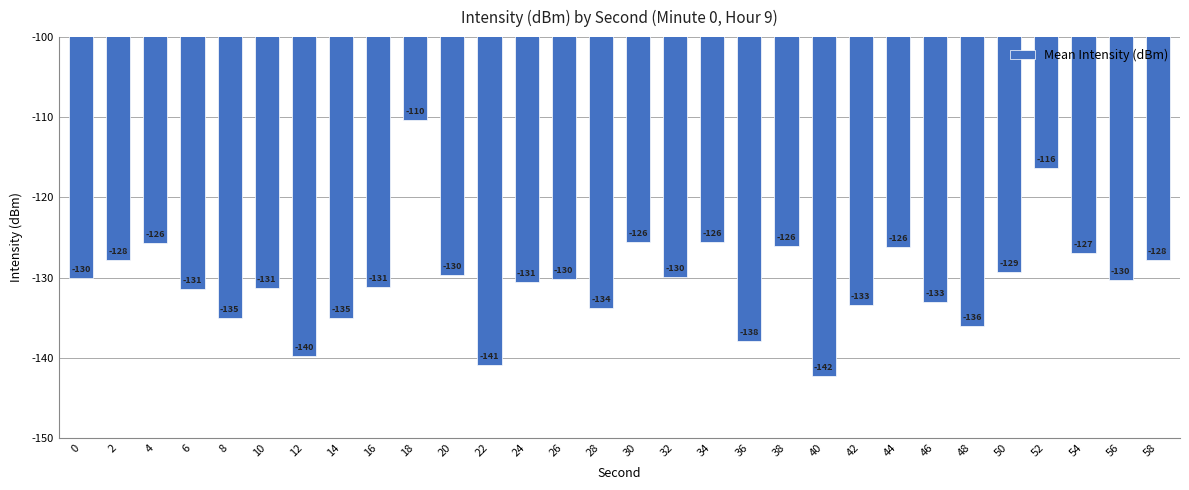

Which has a higher value, 46 or 56?

56